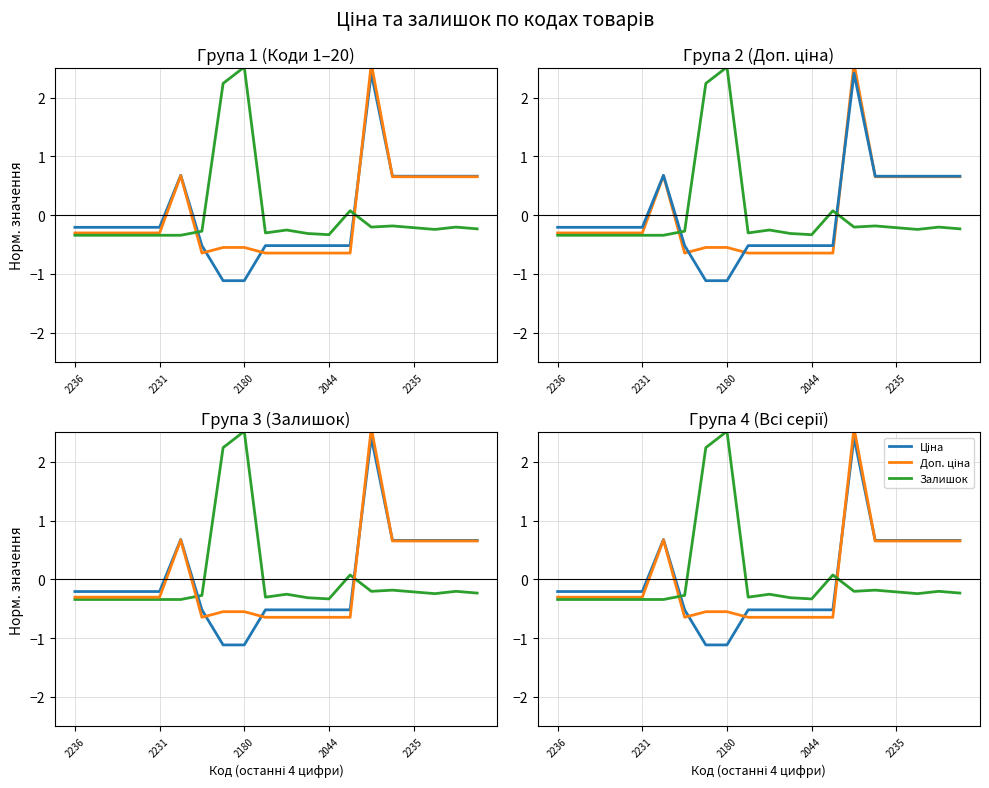

What is the value of the Доп. ціна point at the 8th from the left?

-0.6